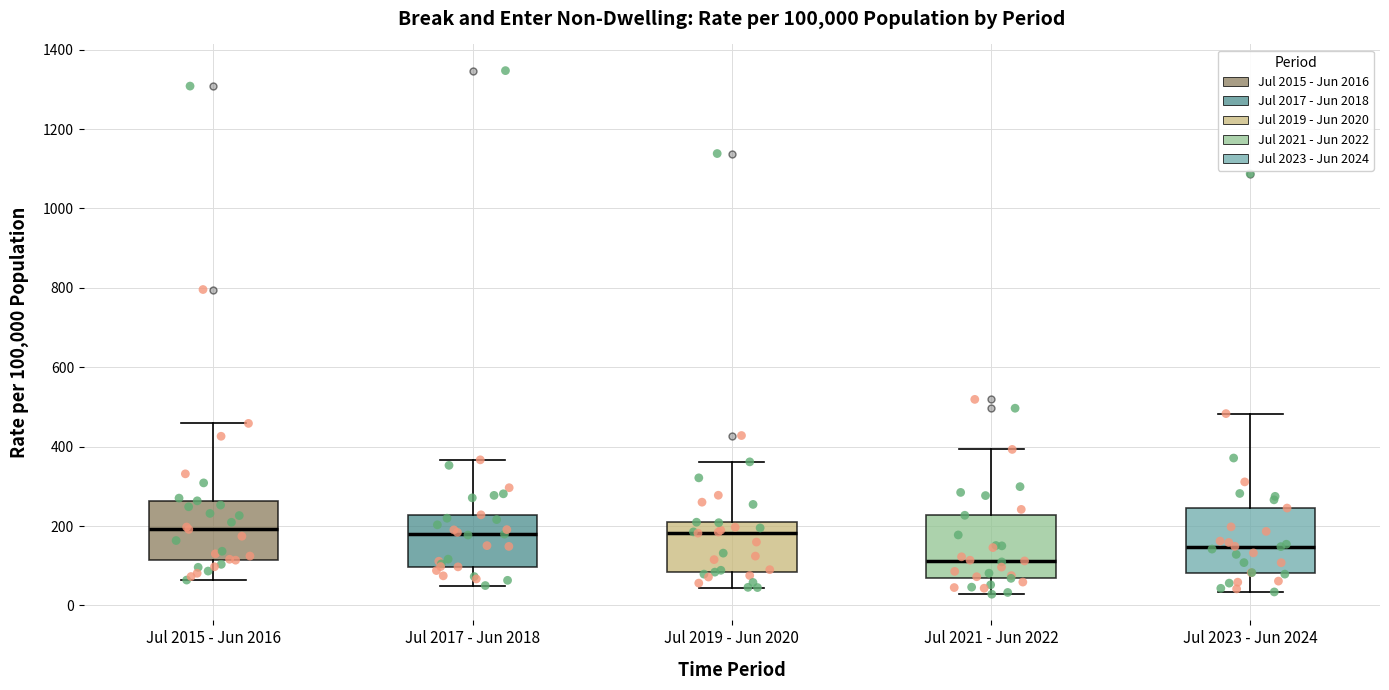

Reading left to right, transcribe this box plot: for each box, give where its median line is, the range the box spans, and where its two whiskers end, as read against the y-axis. The values are not printed on the chart, so give them approximately, as read against the axis.

Jul 2015 - Jun 2016: median 200, box 120 to 260, whiskers 60 to 460
Jul 2017 - Jun 2018: median 180, box 100 to 220, whiskers 40 to 360
Jul 2019 - Jun 2020: median 180, box 80 to 200, whiskers 40 to 360
Jul 2021 - Jun 2022: median 120, box 60 to 220, whiskers 20 to 400
Jul 2023 - Jun 2024: median 140, box 80 to 240, whiskers 40 to 480